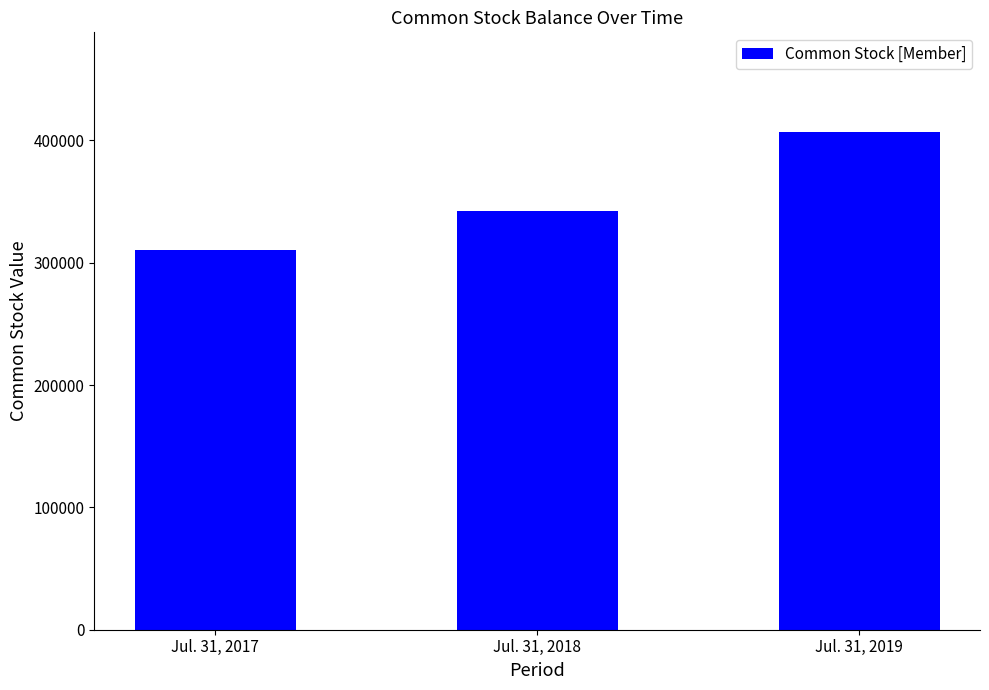

Approximately how many times larger is the value at Jul. 31, 2018 compared to Jul. 31, 2017?

1.1